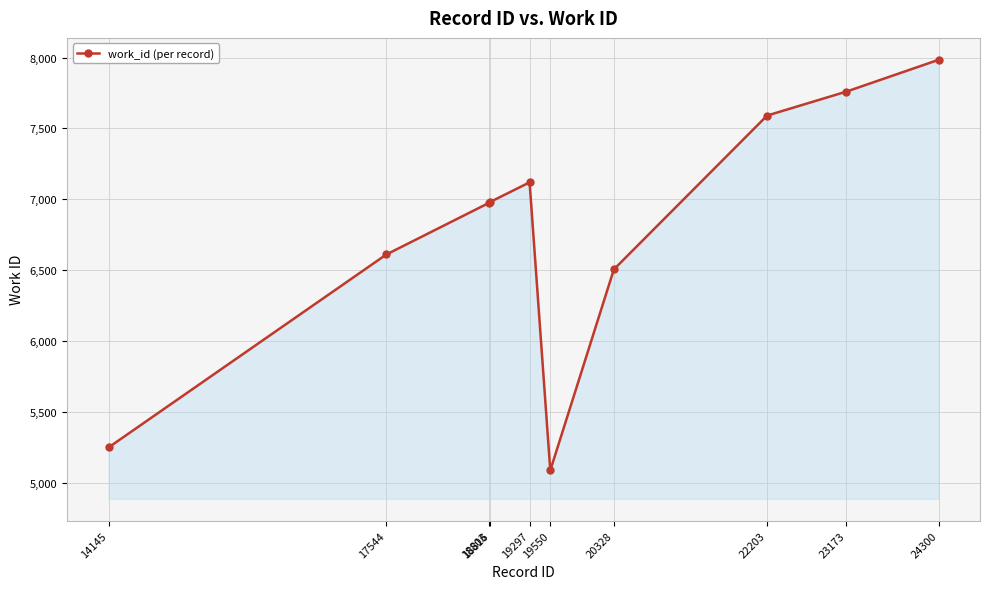

The chart shows a value of 9259 at 19297. True or false?

False